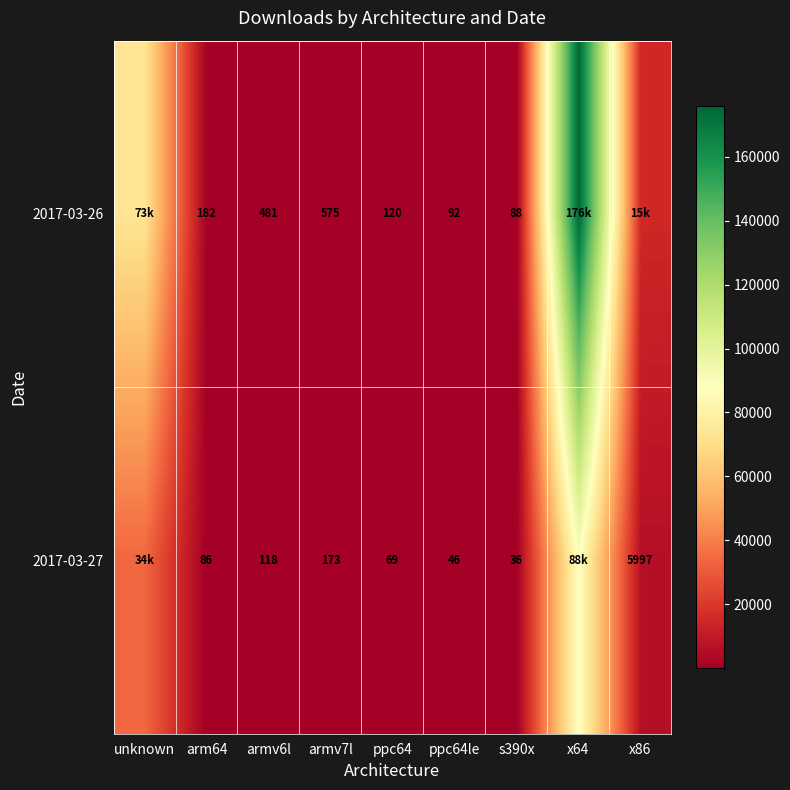

At ppc64le, list the series in order from largest to smallest.

2017-03-26, 2017-03-27